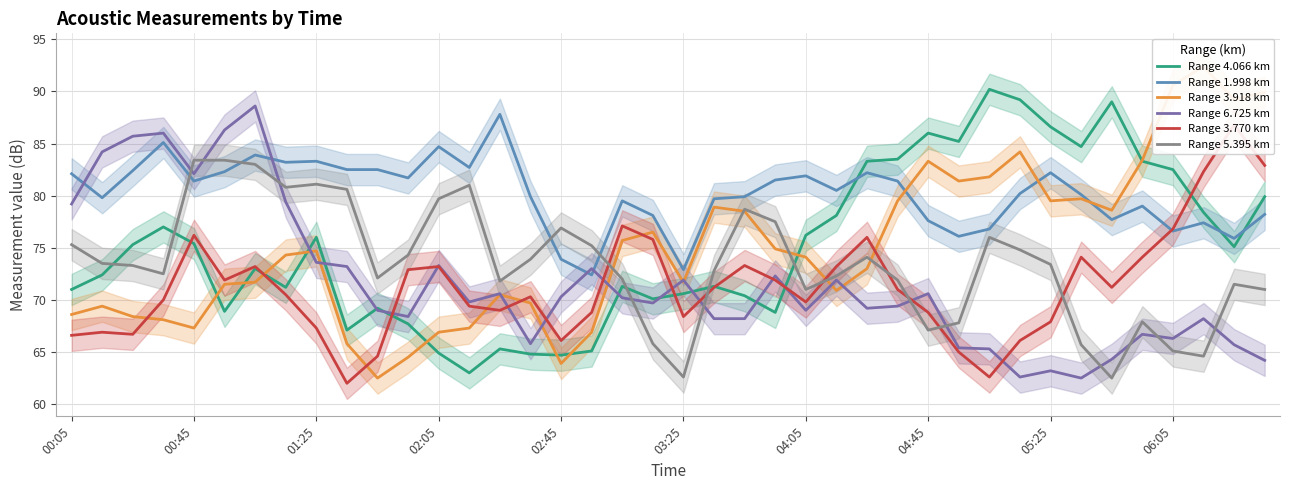

How many times do Range 1.998 km and Range 5.395 km cross each other?

4